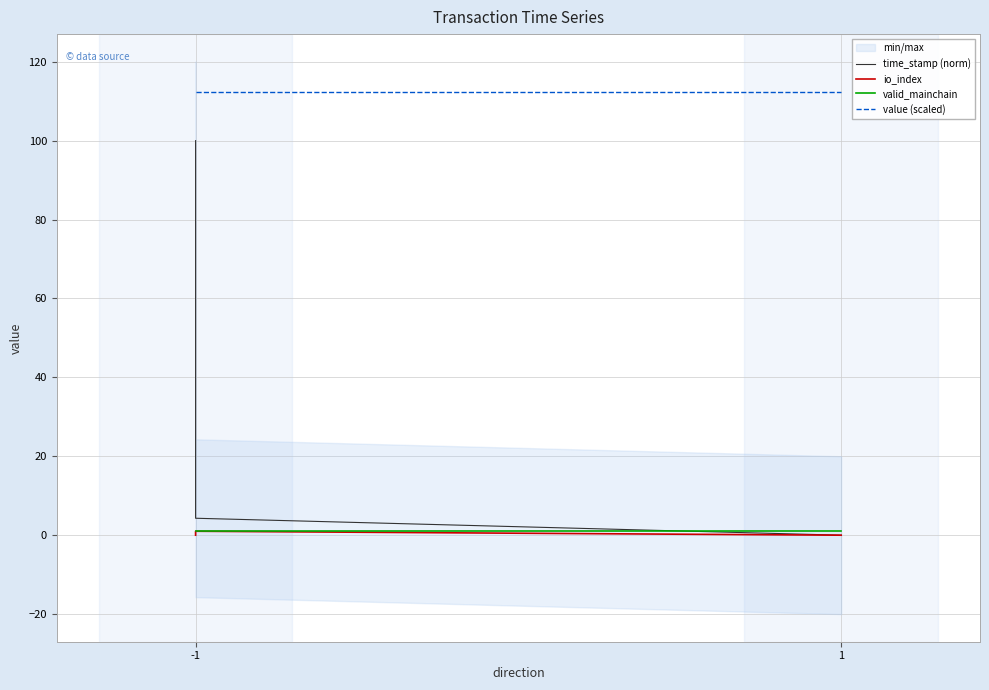

Rank the series by their maximum value, from lowest to highest.

io_index, valid_mainchain, time_stamp (norm), value (scaled)